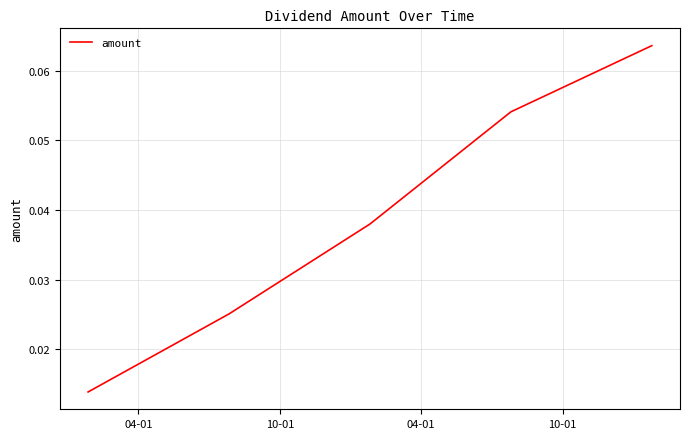

Count the values in the range 0 to 1.

5